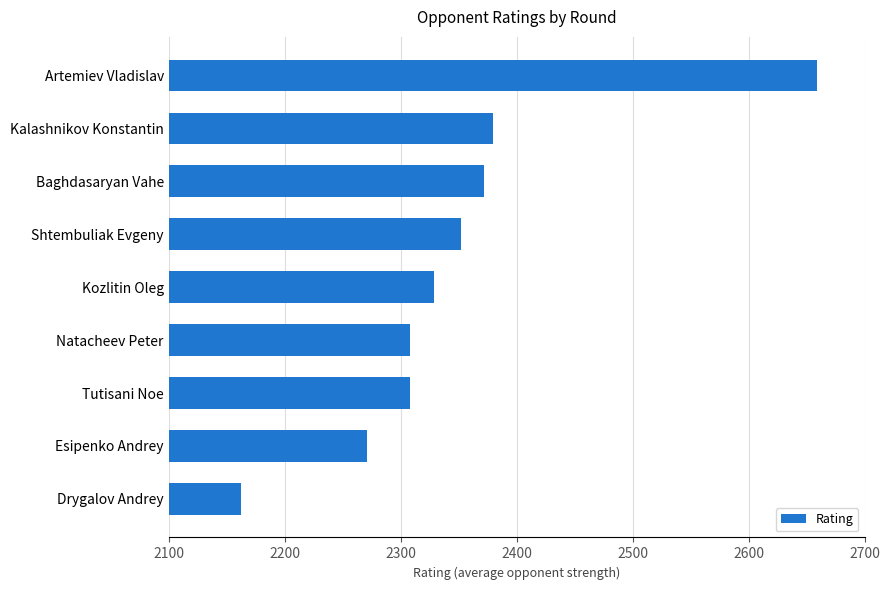

At which category does the chart reach its minimum across all series?

Drygalov Andrey